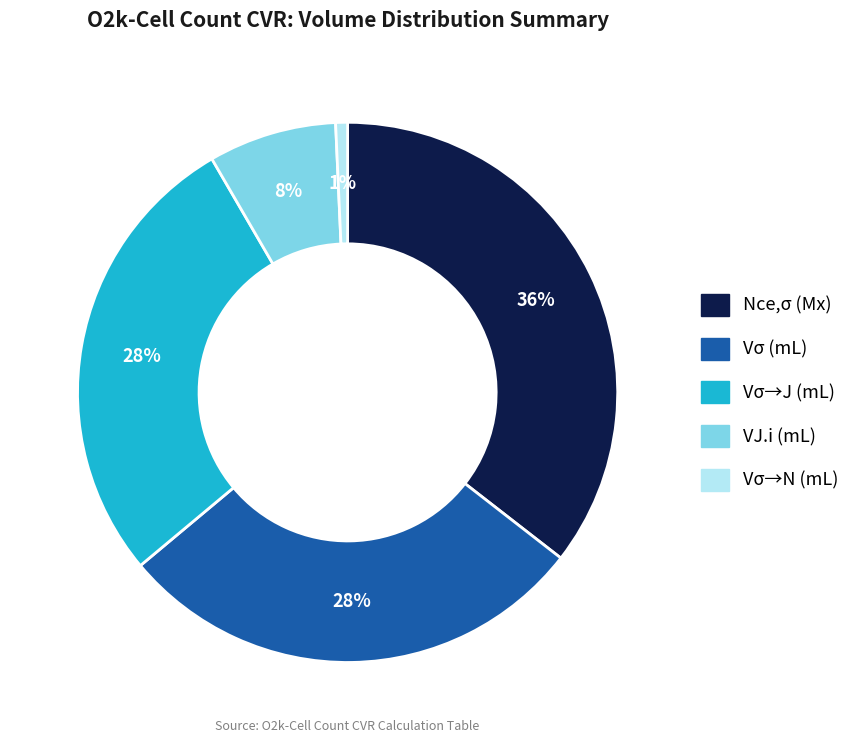

Which slice is the smallest?

Vσ→N (mL)